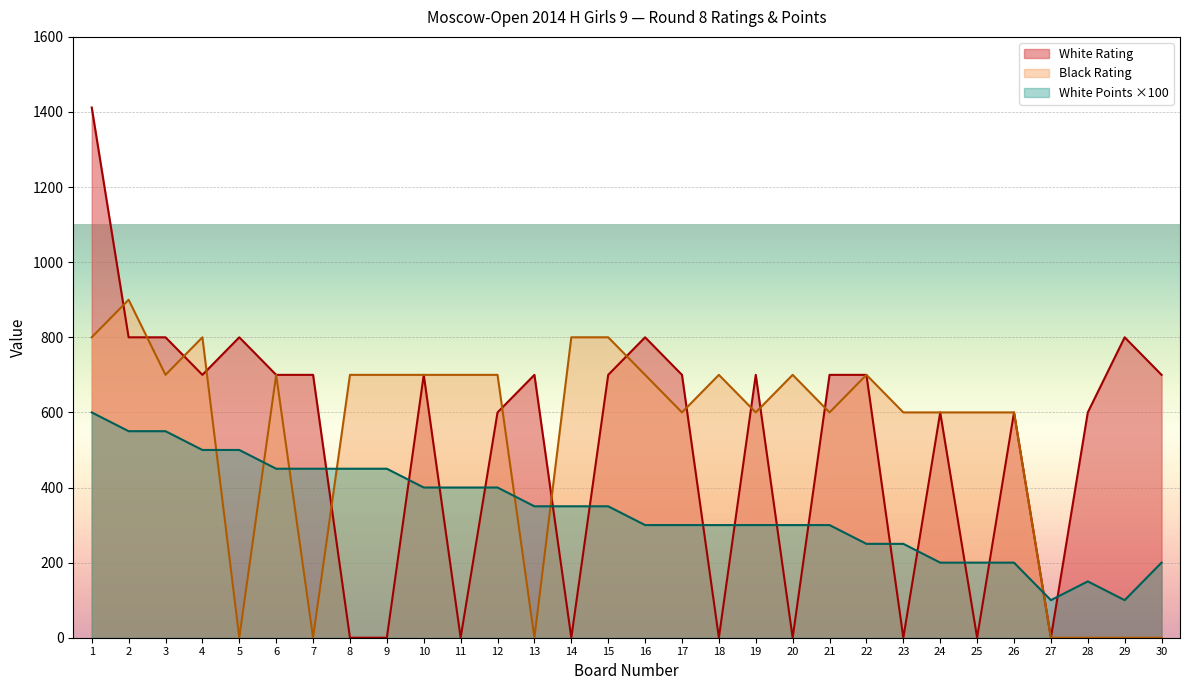

What is the approximate value of White Points at 9, to the nearest 50?

450